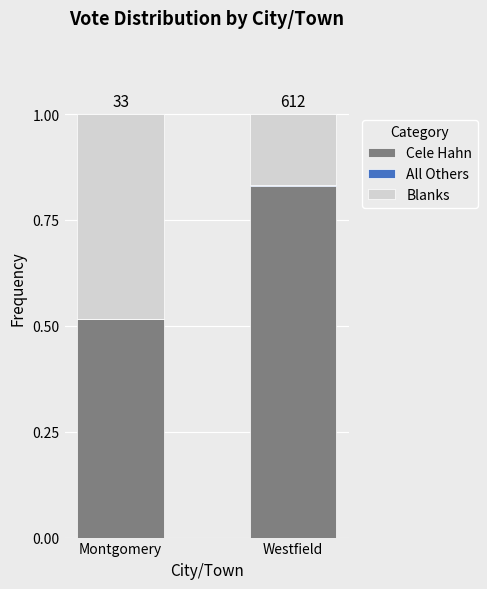

What is the sum of all Cele Hahn values?

1.3